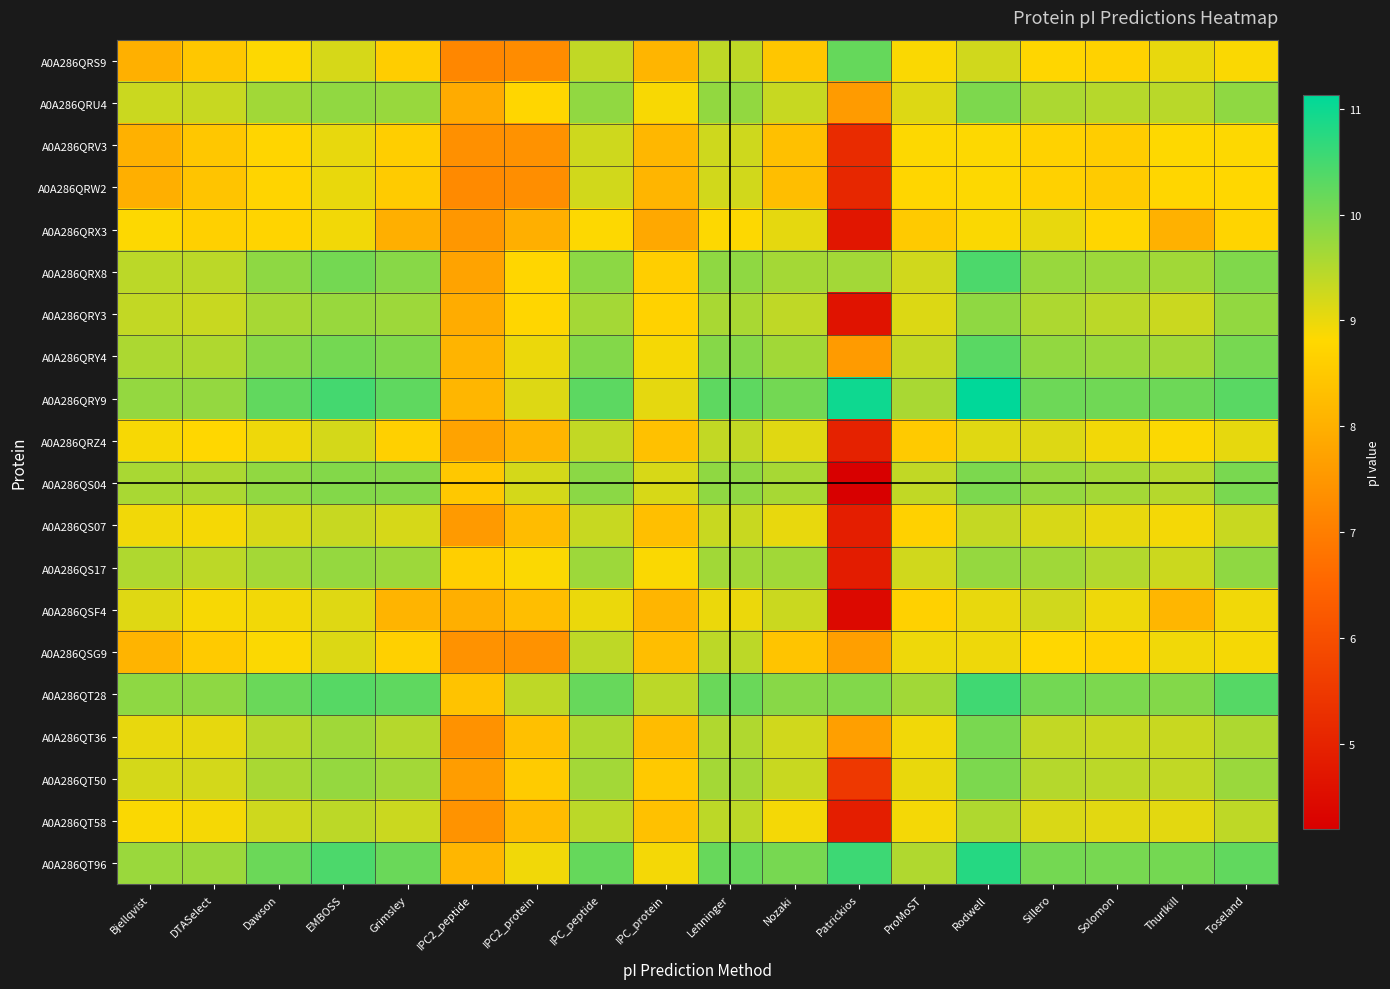

At which category is the sum across all series the highest?

Rodwell